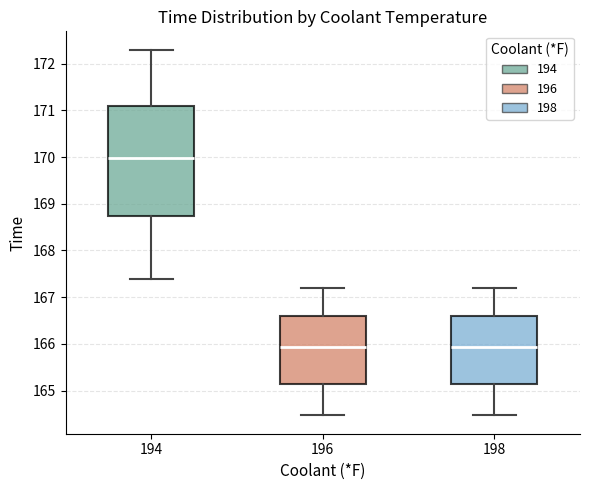

Reading left to right, transcribe this box plot: for each box, give where its median line is, the range the box spans, and where its two whiskers end, as read against the y-axis. The values are not printed on the chart, so give them approximately, as read against the axis.

194: median 170.0, box 168.7 to 171.1, whiskers 167.4 to 172.3
196: median 165.9, box 165.1 to 166.6, whiskers 164.5 to 167.2
198: median 165.9, box 165.1 to 166.6, whiskers 164.5 to 167.2